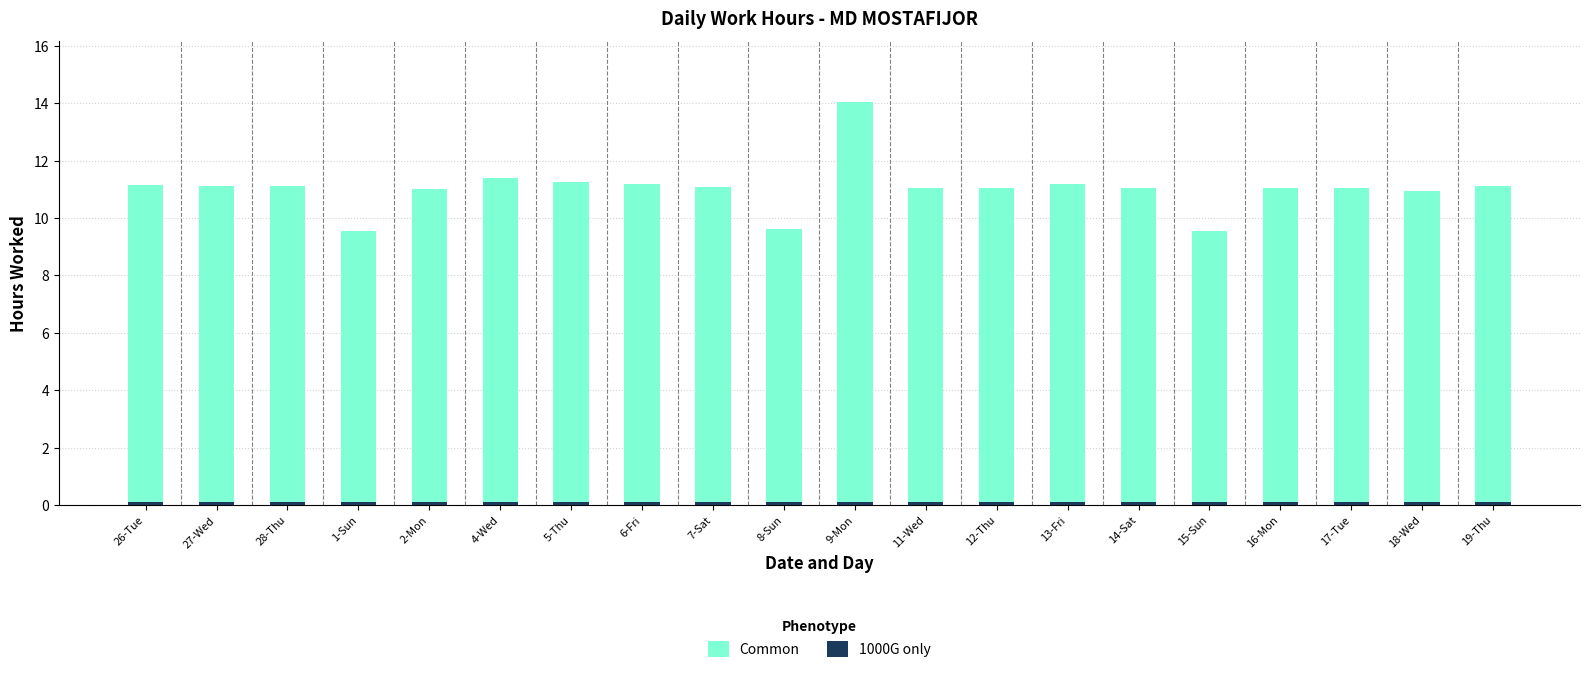

How many bars are there in total?

40